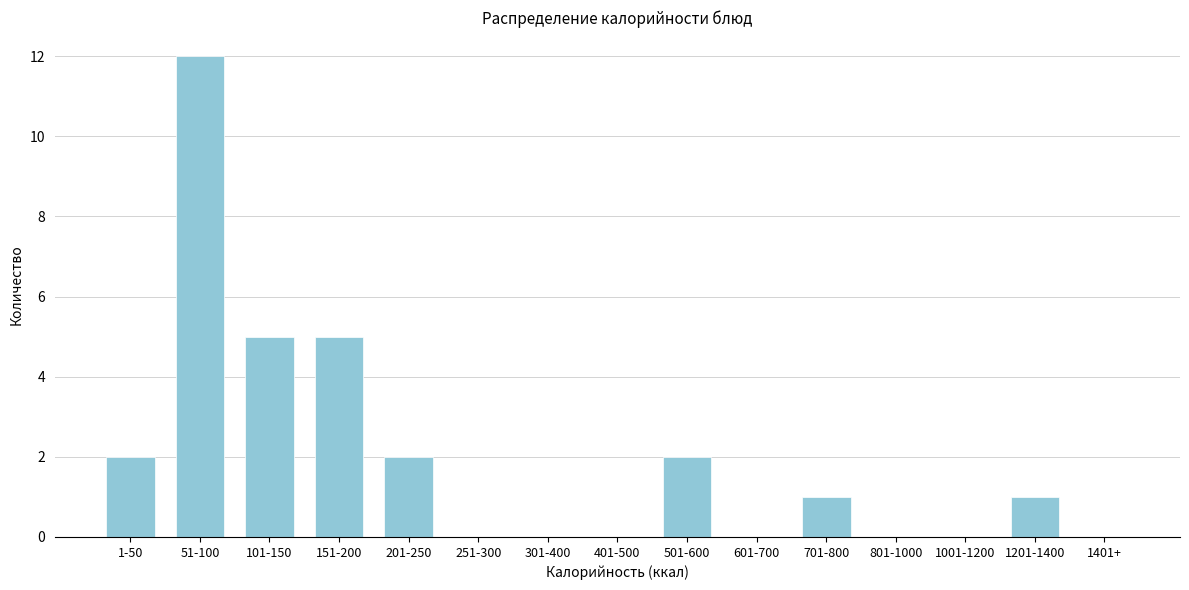

Reading left to right, list all the values displayed in this chart.

1-50=2	51-100=12	101-150=5	151-200=5	201-250=2	251-300=0	301-400=0	401-500=0	501-600=2	601-700=0	701-800=1	801-1000=0	1001-1200=0	1201-1400=1	1401+=0